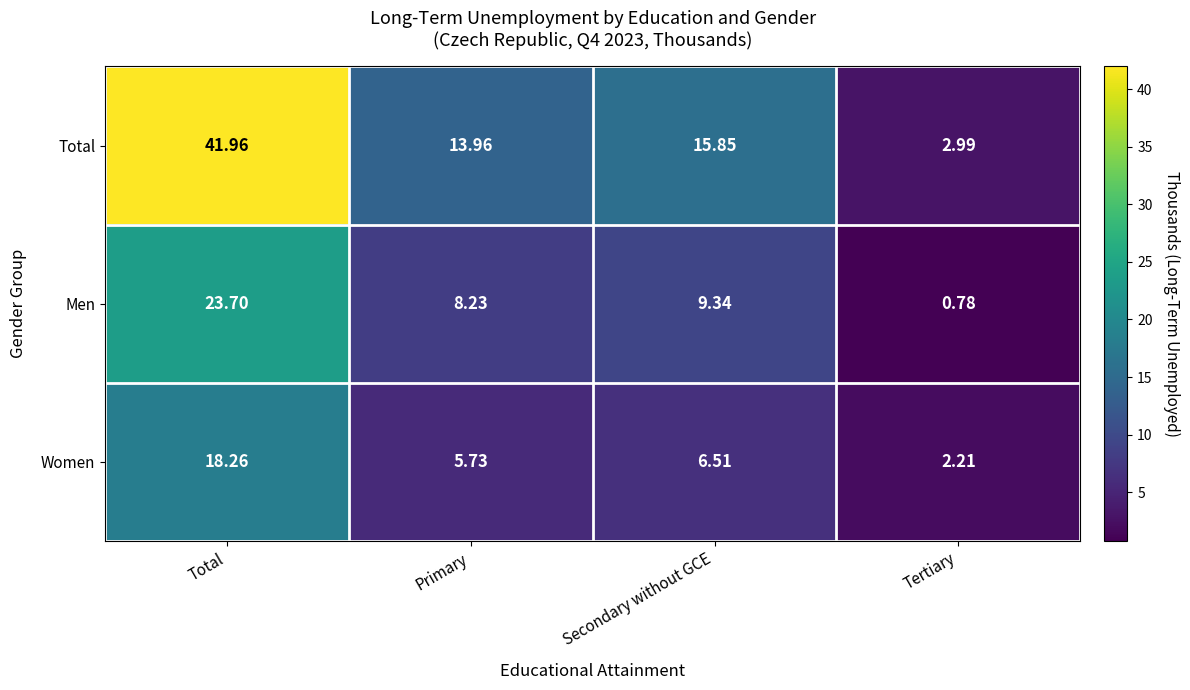

Count the number of categories in the chart.

4